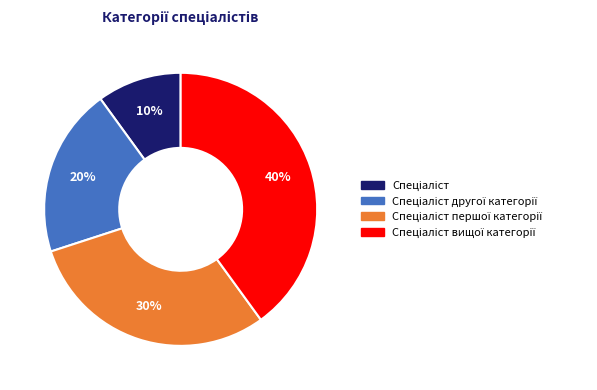

To the nearest percent, what is the difference between the largest and smallest slice percentages?

30%